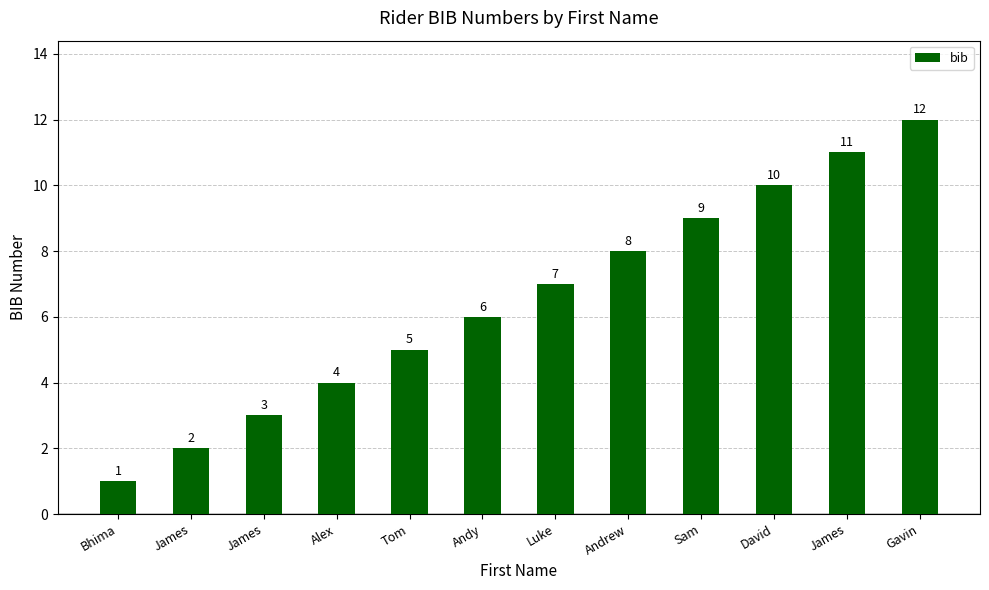

How many values are below 7?

6